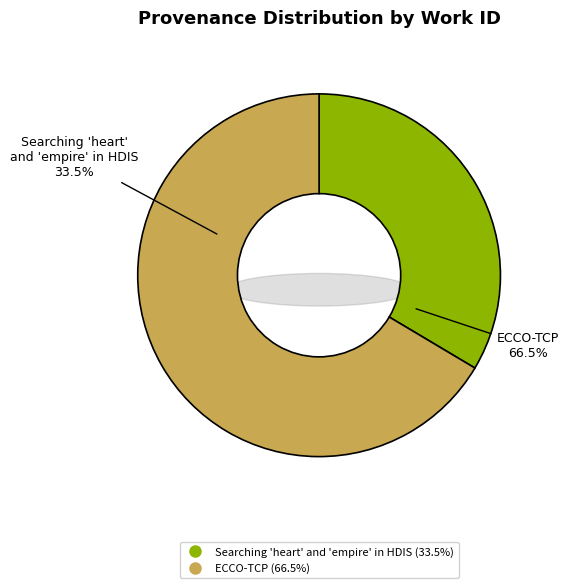

Is there any slice that represents more than half of the pie?

Yes